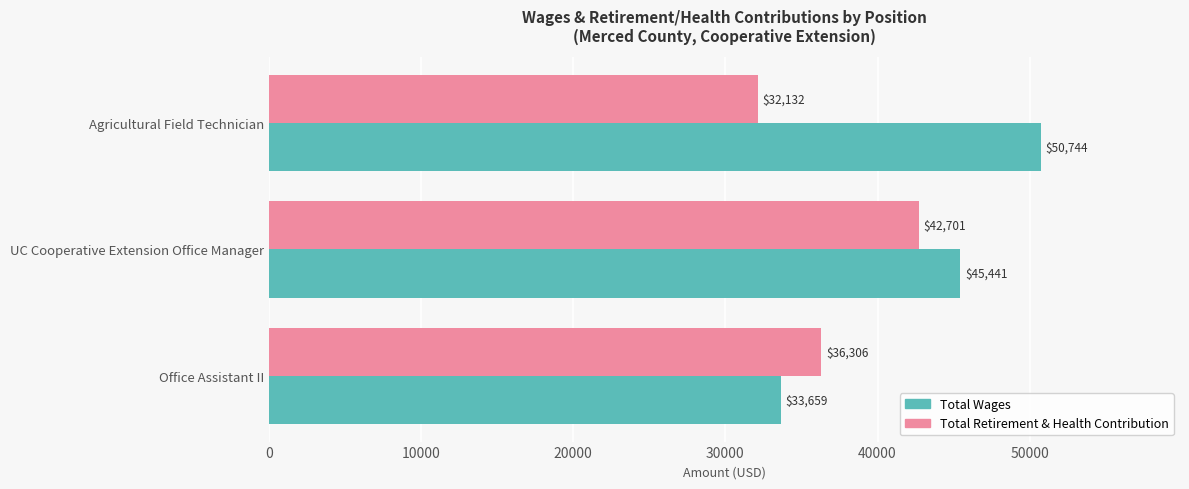

Is it true that Total Wages equals 45441 at UC Cooperative Extension Office Manager?

True